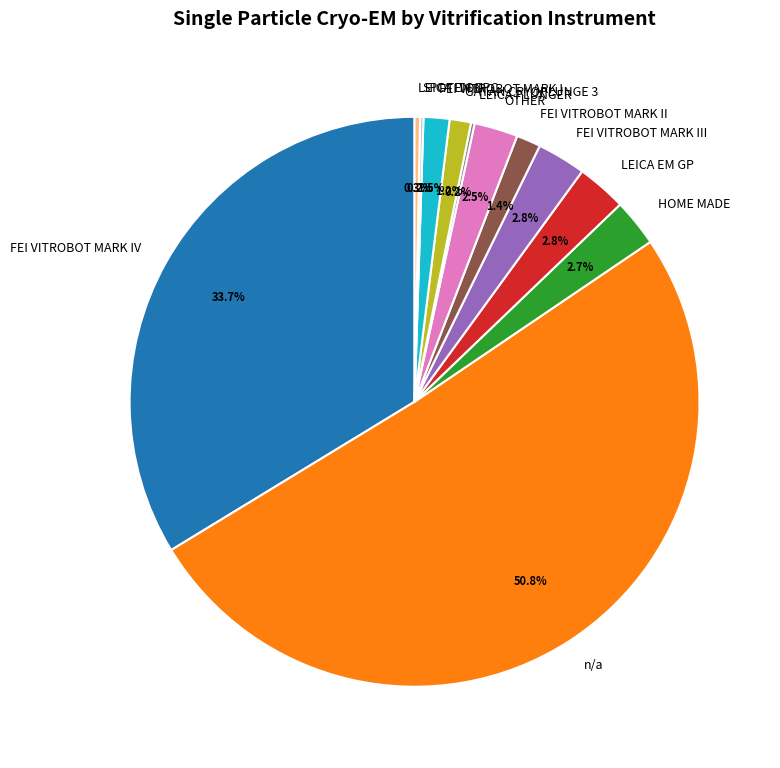

What is the ratio of the value at LEICA EM CPC to the value at OTHER?

0.1